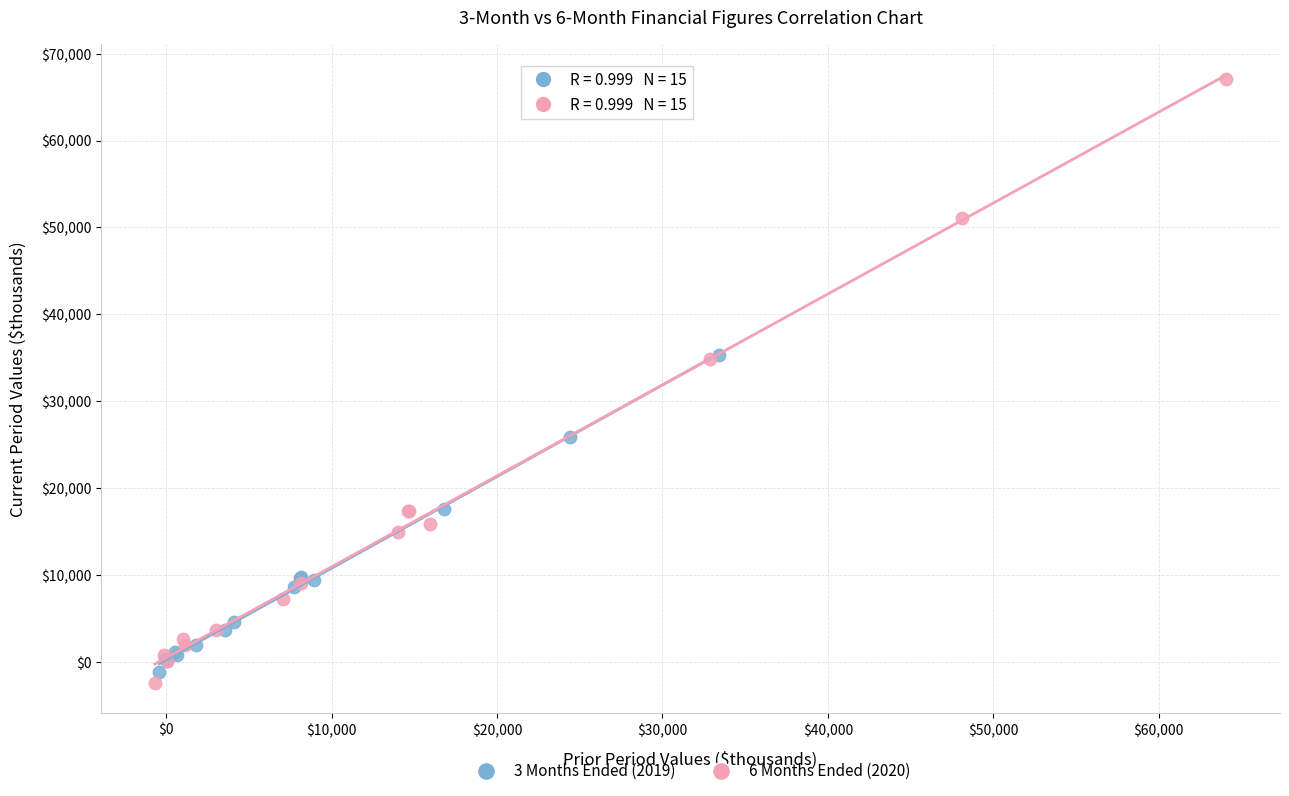

Which series has the largest Y range (max minus min)?

6 Months Ended (2020)